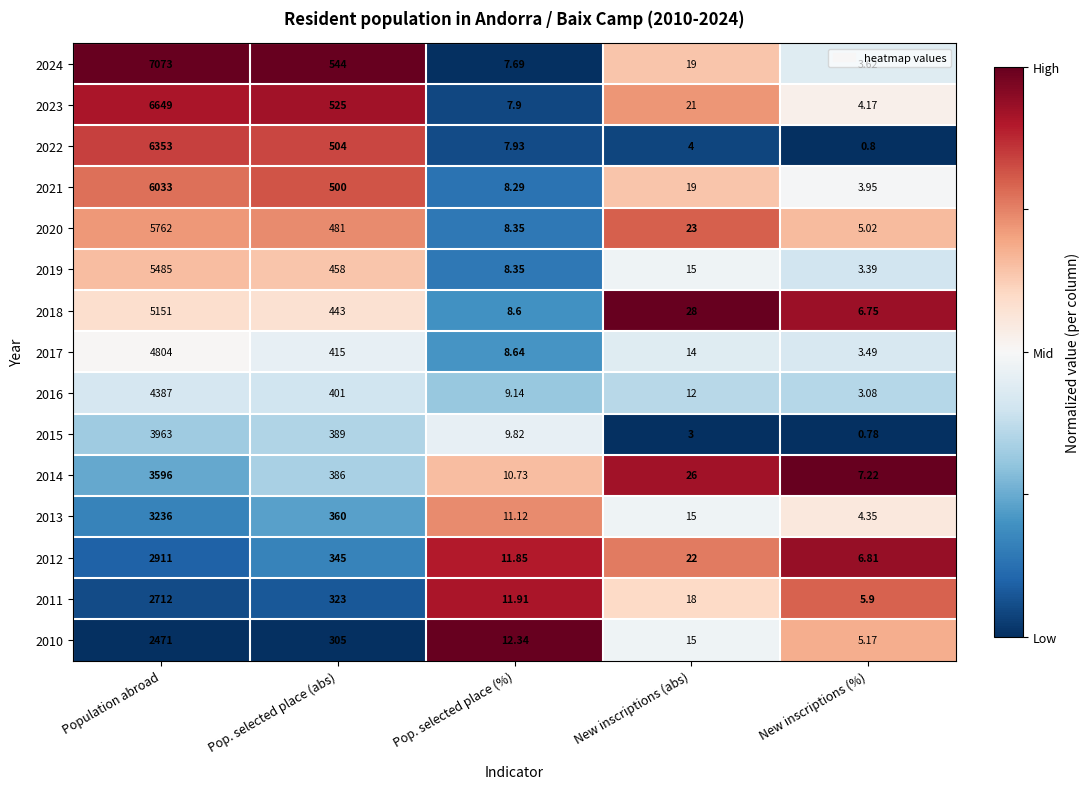

List the labels in order of 2020 value, smallest first.

New inscriptions (%), Pop. selected place (%), New inscriptions (abs), Pop. selected place (abs), Population abroad